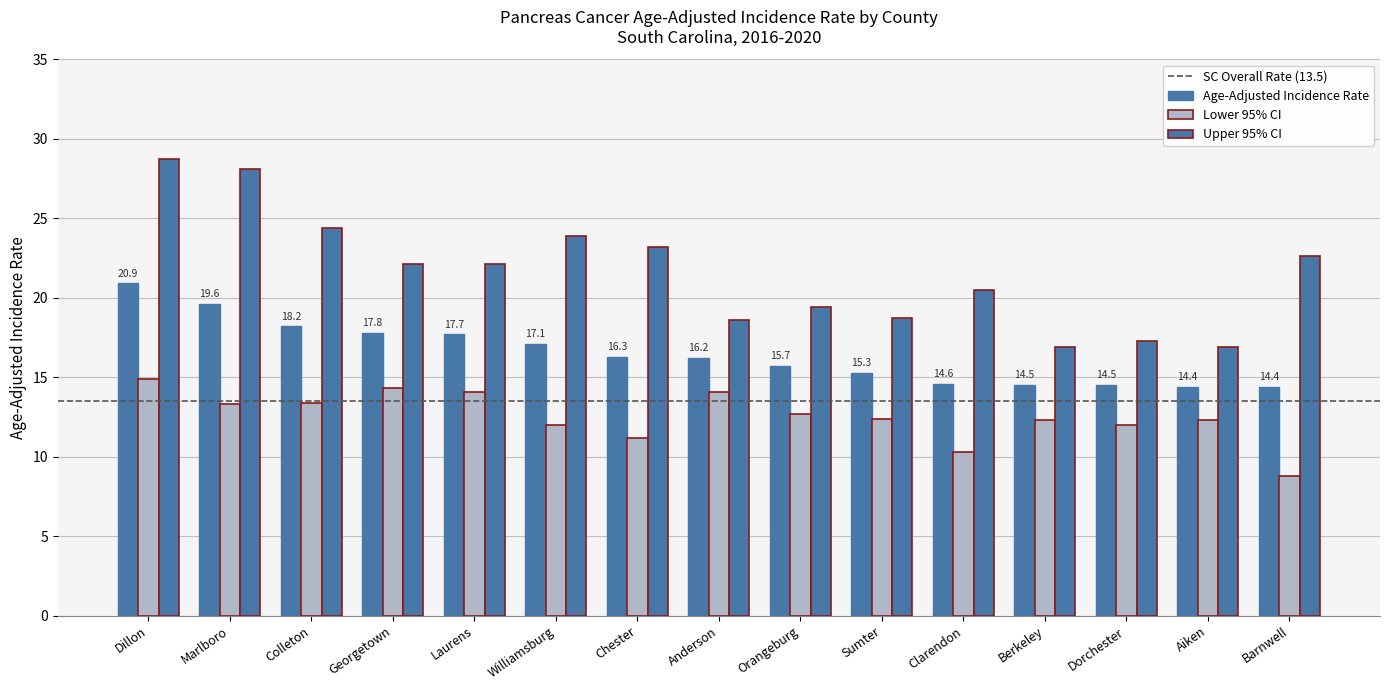

How many categories are shown in the chart?

15